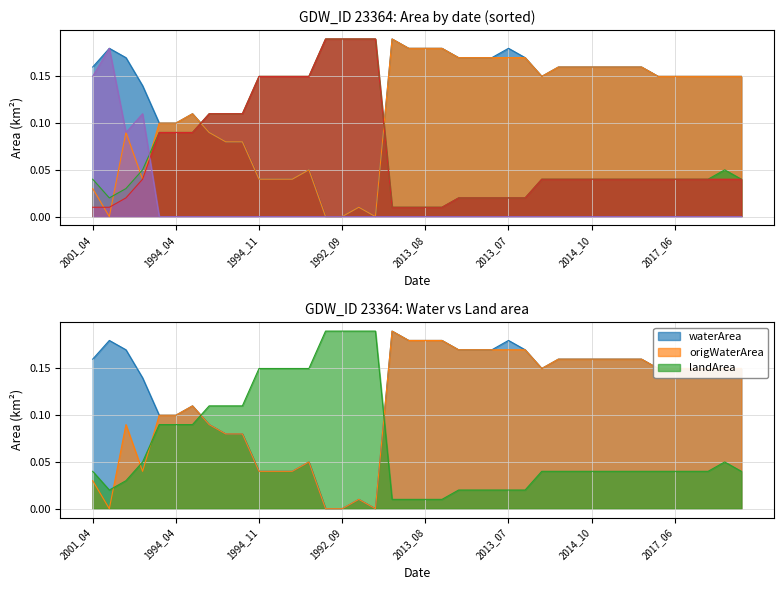

Reading left to right, what are all the values shown in this chart?

waterArea: 2001_04=0.2	2009_12=0.2	2015_04=0.2	2016_01=0.1	1989_07=0.1	1994_04=0.1	2001_11=0.1	1994_08=0.1	2006_10=0.1	2008_09=0.1	1994_11=0.0	1995_05=0.0	1995_06=0.0	1999_11=0.1	1991_11=0.0	1992_09=0.0	1995_10=0.0	2008_03=0.0	2009_07=0.2	2012_08=0.2	2013_08=0.2	2014_08=0.2	2004_07=0.2	2010_05=0.2	2013_06=0.2	2013_07=0.2	2013_10=0.2	2006_04=0.1	2007_05=0.2	2010_01=0.2	2014_10=0.2	2015_07=0.2	2015_09=0.2	2016_07=0.2	2016_09=0.1	2017_06=0.1	2017_07=0.1	2018_03=0.1	2018_05=0.1	2019_06=0.1
origWaterArea: 2001_04=0.0	2009_12=0.0	2015_04=0.1	2016_01=0.0	1989_07=0.1	1994_04=0.1	2001_11=0.1	1994_08=0.1	2006_10=0.1	2008_09=0.1	1994_11=0.0	1995_05=0.0	1995_06=0.0	1999_11=0.1	1991_11=0.0	1992_09=0.0	1995_10=0.0	2008_03=0.0	2009_07=0.2	2012_08=0.2	2013_08=0.2	2014_08=0.2	2004_07=0.2	2010_05=0.2	2013_06=0.2	2013_07=0.2	2013_10=0.2	2006_04=0.1	2007_05=0.2	2010_01=0.2	2014_10=0.2	2015_07=0.2	2015_09=0.2	2016_07=0.2	2016_09=0.1	2017_06=0.1	2017_07=0.1	2018_03=0.1	2018_05=0.1	2019_06=0.1
landArea: 2001_04=0.0	2009_12=0.0	2015_04=0.0	2016_01=0.1	1989_07=0.1	1994_04=0.1	2001_11=0.1	1994_08=0.1	2006_10=0.1	2008_09=0.1	1994_11=0.1	1995_05=0.1	1995_06=0.1	1999_11=0.1	1991_11=0.2	1992_09=0.2	1995_10=0.2	2008_03=0.2	2009_07=0.0	2012_08=0.0	2013_08=0.0	2014_08=0.0	2004_07=0.0	2010_05=0.0	2013_06=0.0	2013_07=0.0	2013_10=0.0	2006_04=0.0	2007_05=0.0	2010_01=0.0	2014_10=0.0	2015_07=0.0	2015_09=0.0	2016_07=0.0	2016_09=0.0	2017_06=0.0	2017_07=0.0	2018_03=0.0	2018_05=0.1	2019_06=0.0
origlandArea: 2001_04=0.0	2009_12=0.0	2015_04=0.0	2016_01=0.0	1989_07=0.1	1994_04=0.1	2001_11=0.1	1994_08=0.1	2006_10=0.1	2008_09=0.1	1994_11=0.1	1995_05=0.1	1995_06=0.1	1999_11=0.1	1991_11=0.2	1992_09=0.2	1995_10=0.2	2008_03=0.2	2009_07=0.0	2012_08=0.0	2013_08=0.0	2014_08=0.0	2004_07=0.0	2010_05=0.0	2013_06=0.0	2013_07=0.0	2013_10=0.0	2006_04=0.0	2007_05=0.0	2010_01=0.0	2014_10=0.0	2015_07=0.0	2015_09=0.0	2016_07=0.0	2016_09=0.0	2017_06=0.0	2017_07=0.0	2018_03=0.0	2018_05=0.0	2019_06=0.0
origNoDataArea: 2001_04=0.1	2009_12=0.2	2015_04=0.1	2016_01=0.1	1989_07=0.0	1994_04=0.0	2001_11=0.0	1994_08=0.0	2006_10=0.0	2008_09=0.0	1994_11=0.0	1995_05=0.0	1995_06=0.0	1999_11=0.0	1991_11=0.0	1992_09=0.0	1995_10=0.0	2008_03=0.0	2009_07=0.0	2012_08=0.0	2013_08=0.0	2014_08=0.0	2004_07=0.0	2010_05=0.0	2013_06=0.0	2013_07=0.0	2013_10=0.0	2006_04=0.0	2007_05=0.0	2010_01=0.0	2014_10=0.0	2015_07=0.0	2015_09=0.0	2016_07=0.0	2016_09=0.0	2017_06=0.0	2017_07=0.0	2018_03=0.0	2018_05=0.0	2019_06=0.0